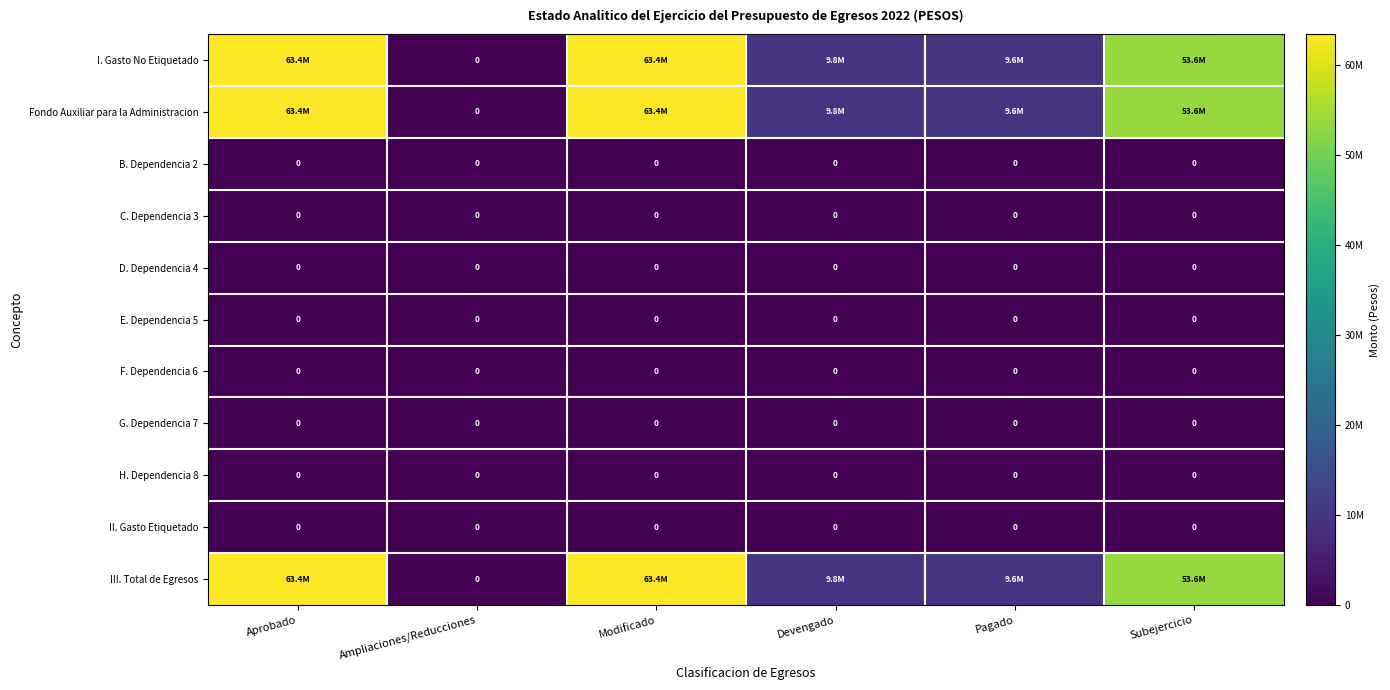

Which series has the widest spread of values?

I. Gasto No Etiquetado